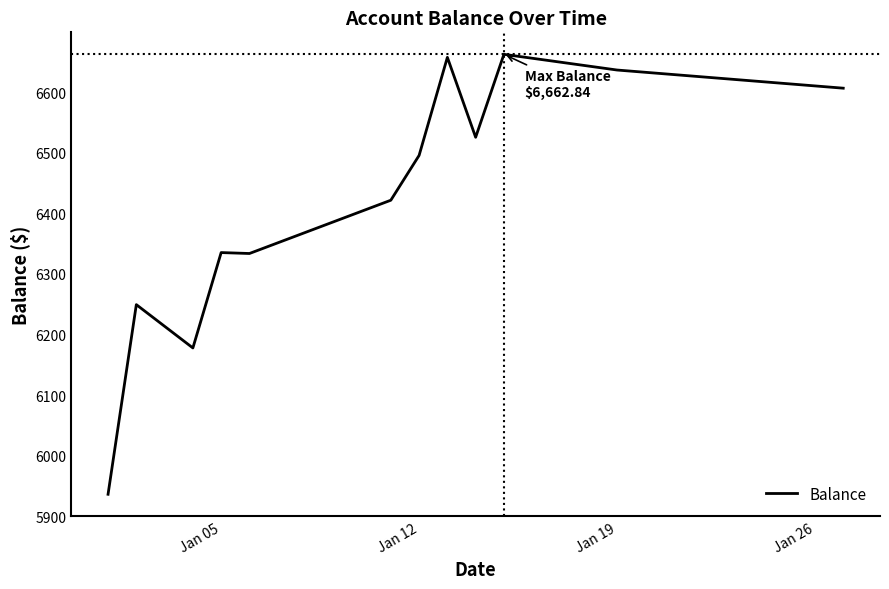

What is the maximum value shown in the chart?

6662.8